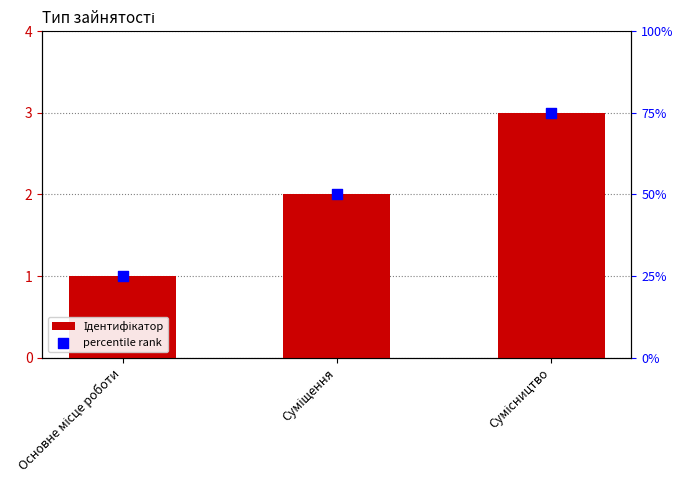

At how many categories does at least one series exceed 21?

3